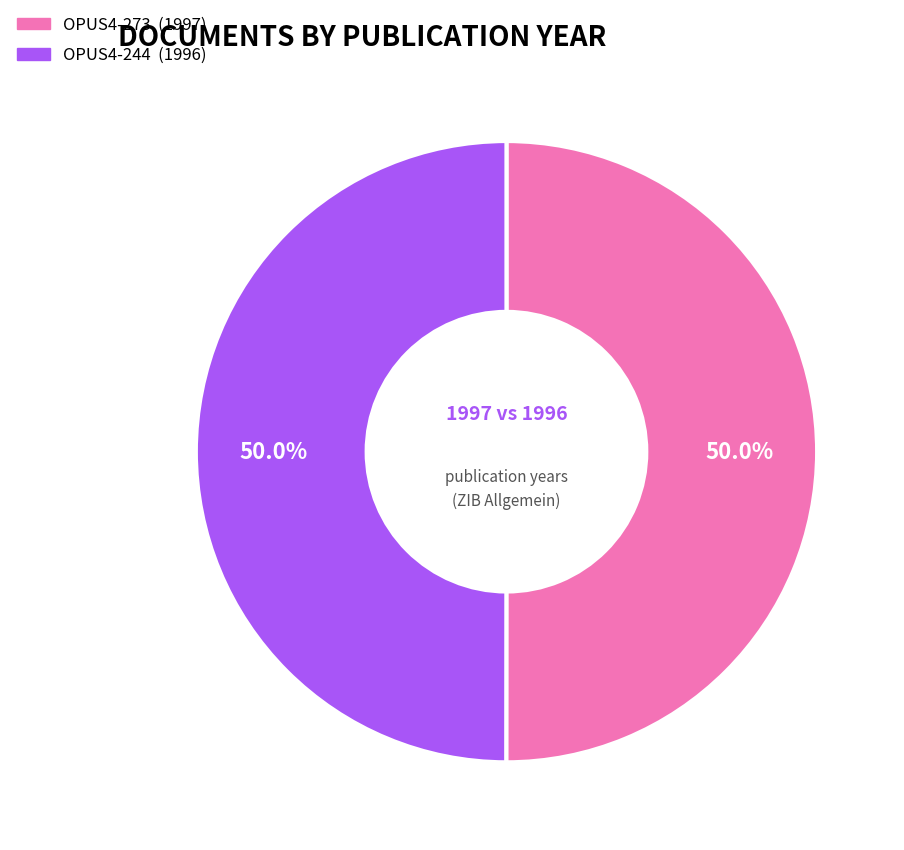

How many segments does this pie chart have?

2